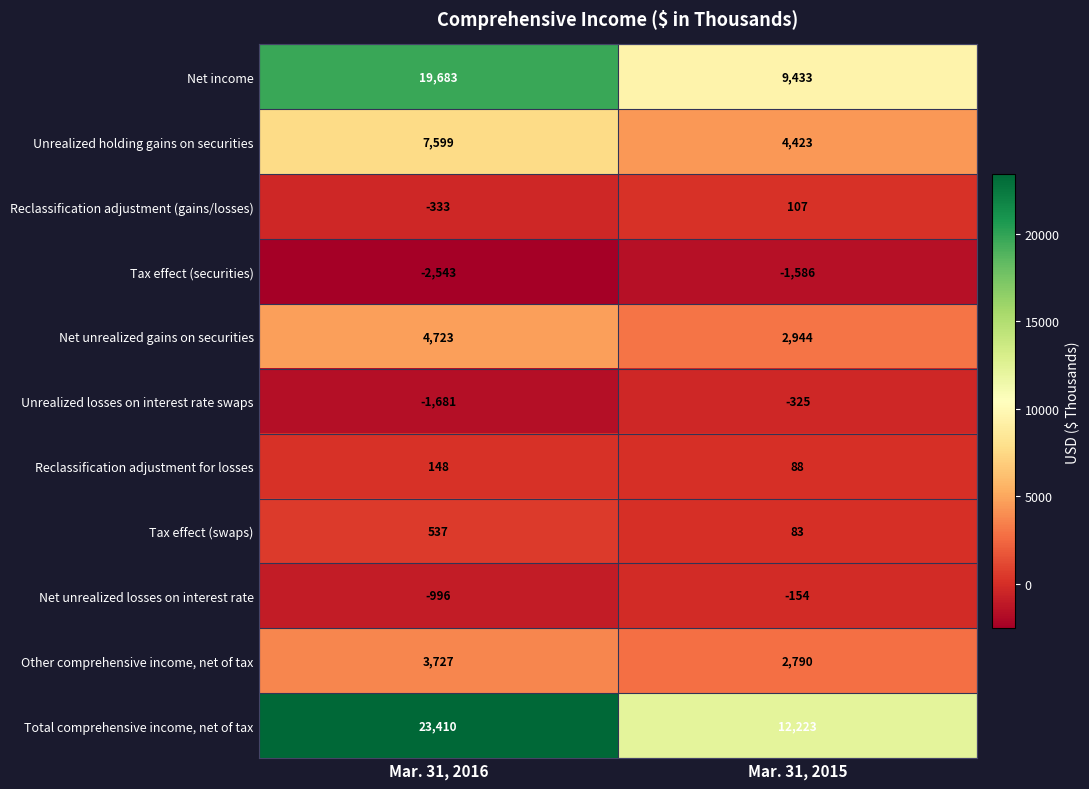

How many series are shown in this chart?

11